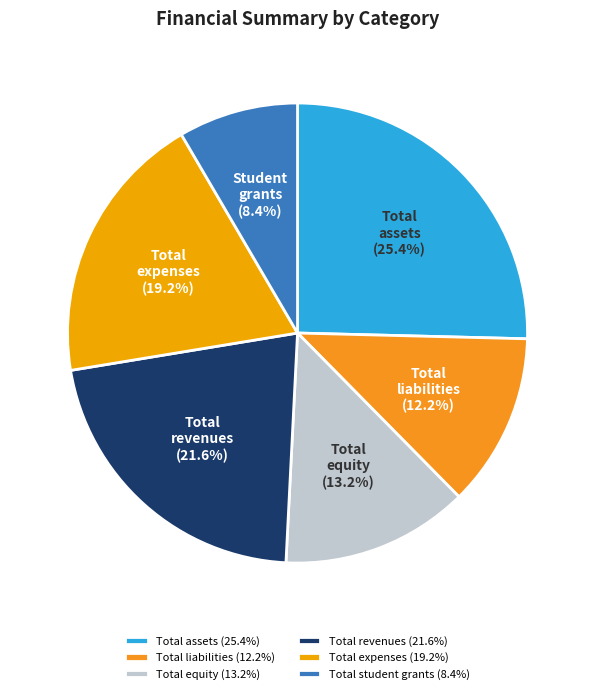

Which has a higher value, Total equity or Total revenues?

Total revenues